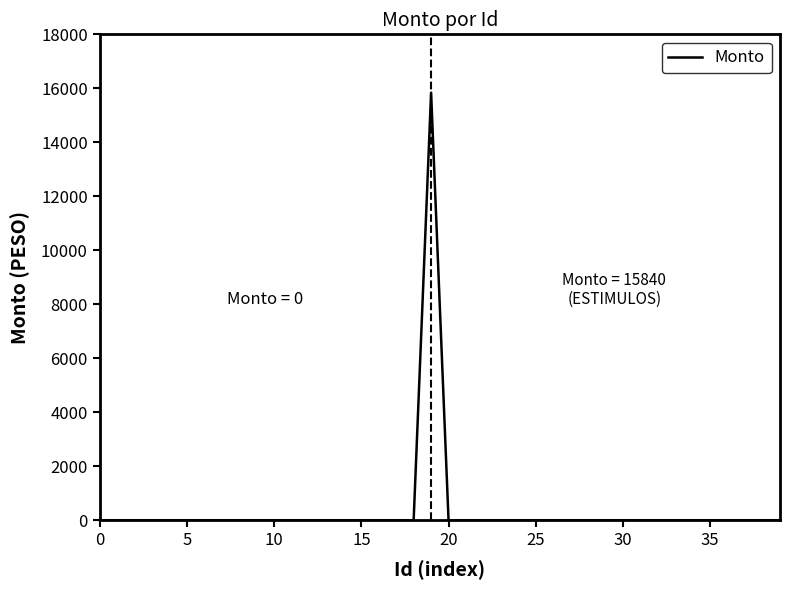

What is the difference between the maximum and minimum values?

15840